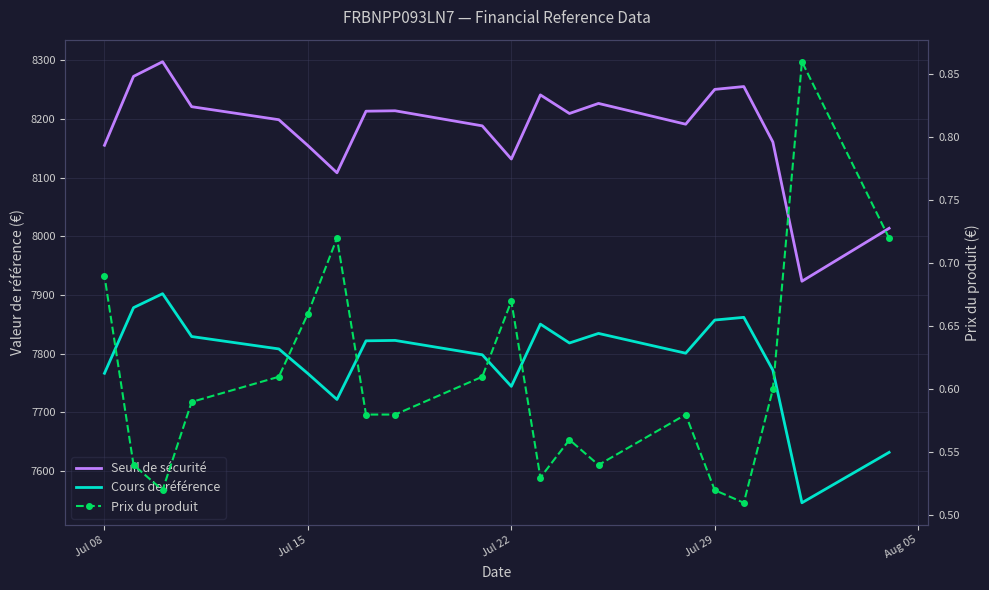

How many lines are shown in the chart?

3